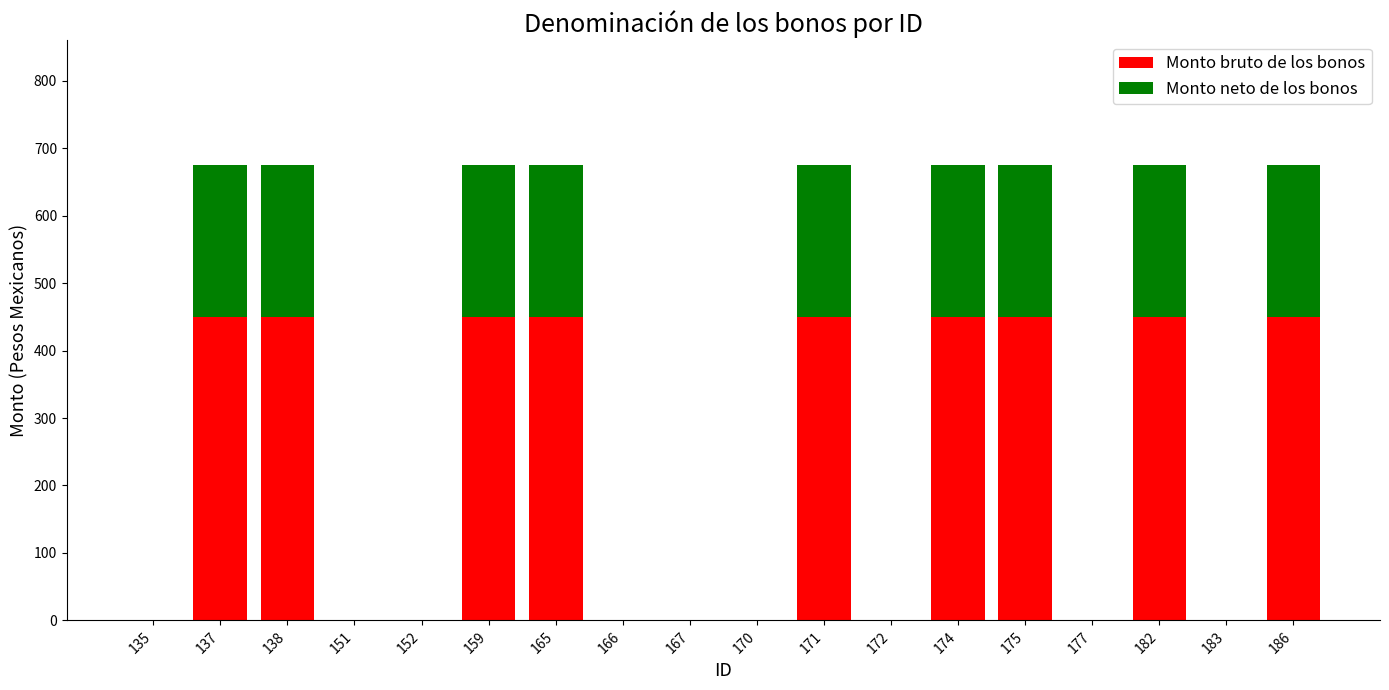

The Monto bruto de los bonos series shows 260 at 135. True or false?

False